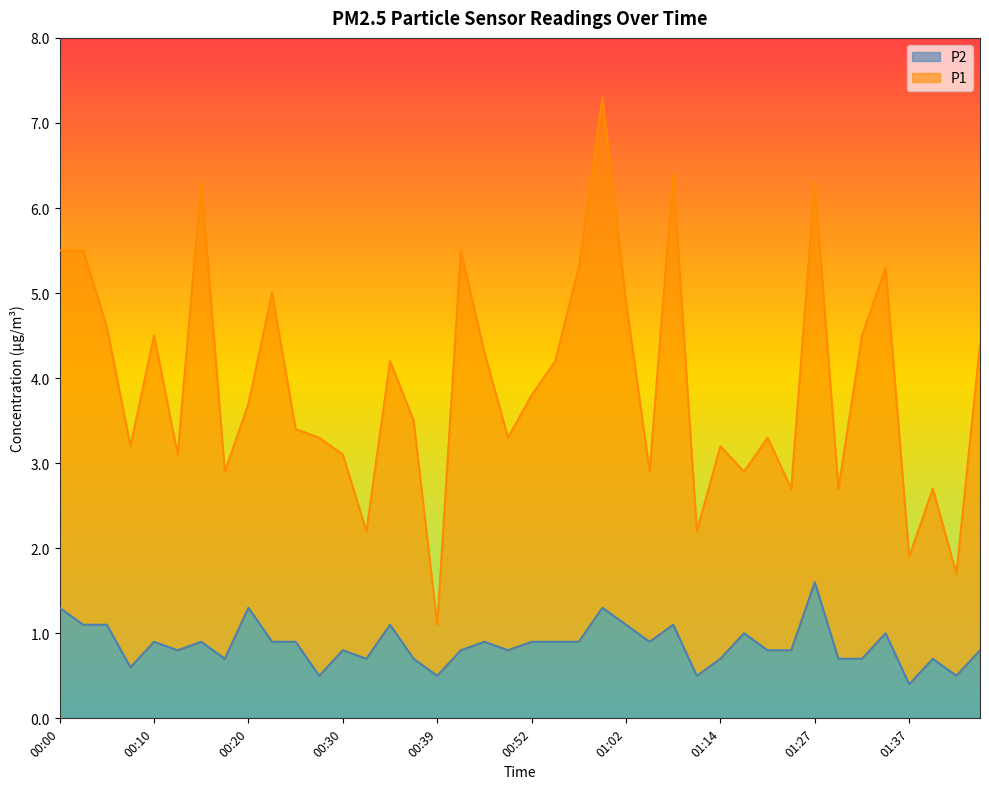

What is the label of the 20th point from the right?

00:52